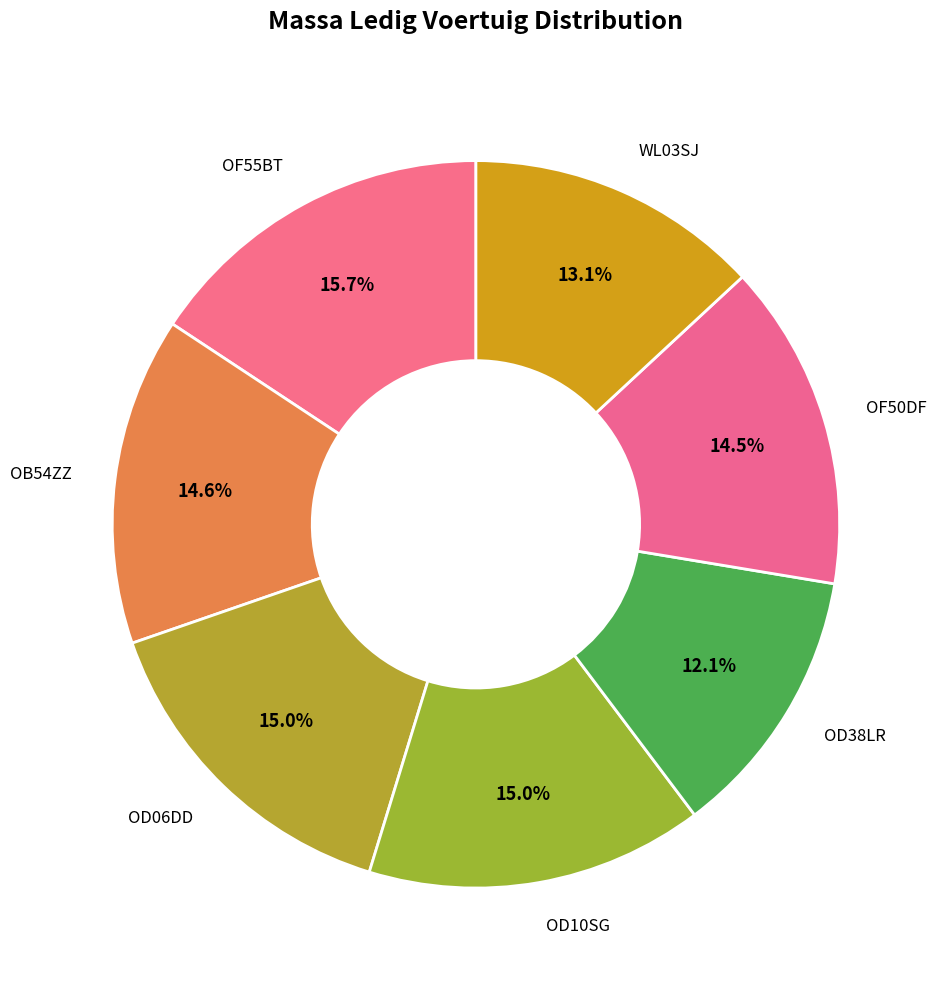

Is it true that OF55BT is 16% of the pie?

True